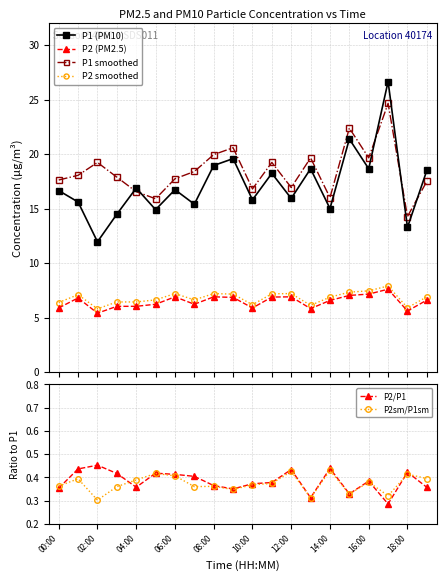

In P2sm/P1sm, how many points are lower than both neighbors (excluding endpoints)?

6